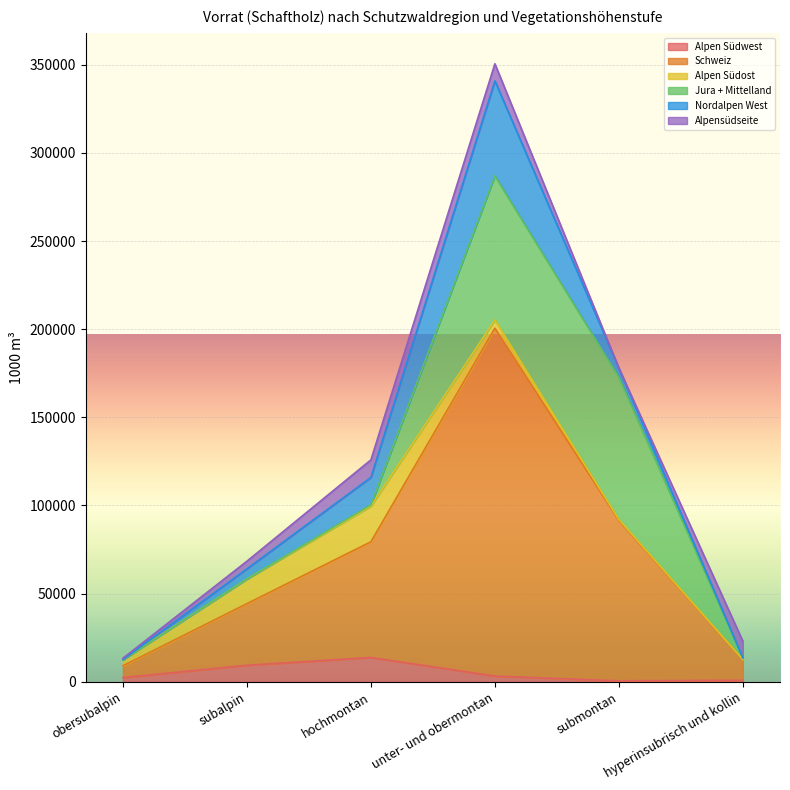

Where is Jura + Mittelland nearest to the value 40898?

submontan